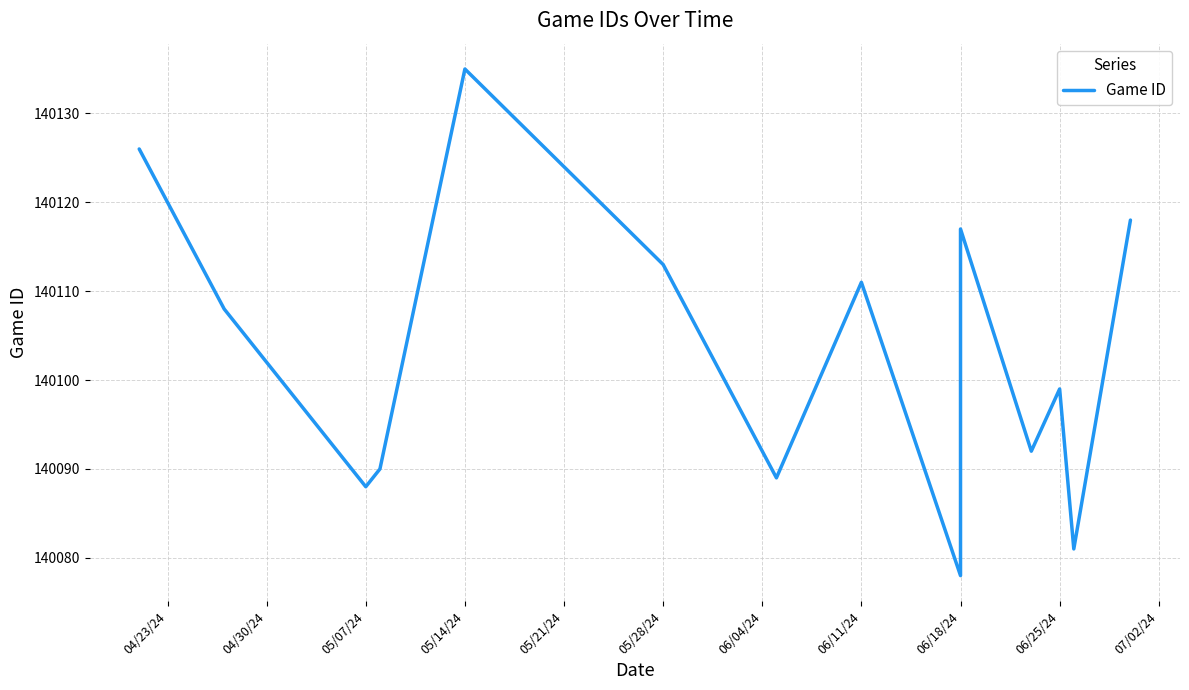

What is the label of the 11th point from the right?

05/14/24